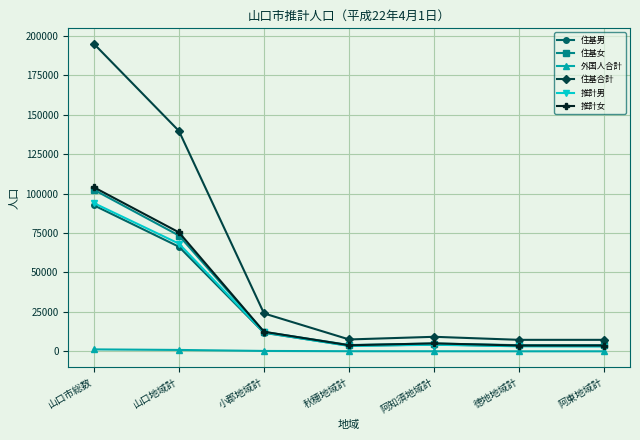

True or false: 住基女 and 住基合計 cross at least once.

False